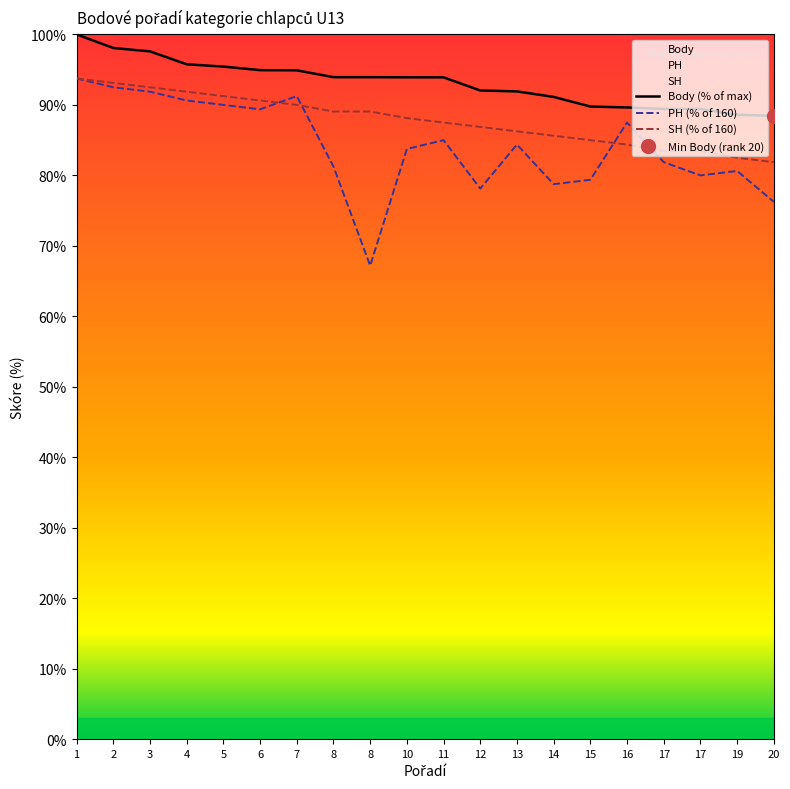

Between 8 and 8, which is larger?

8